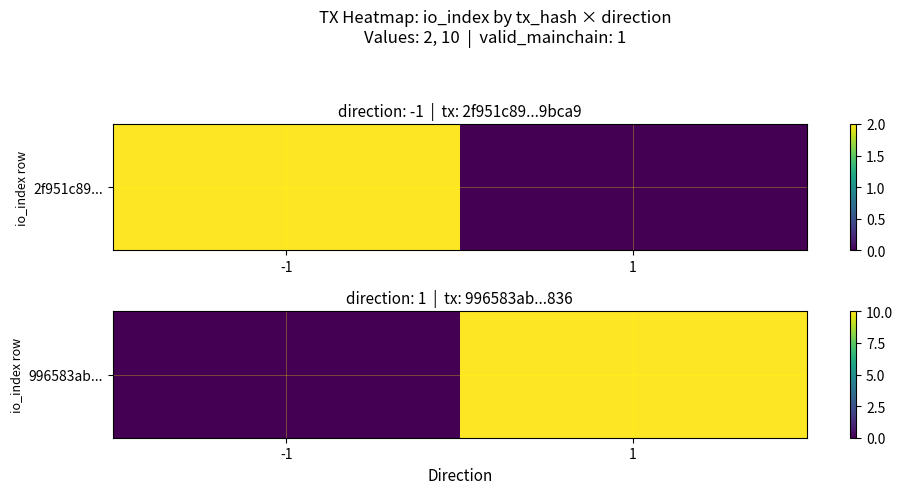

The chart shows a value of 16 at 1. True or false?

False